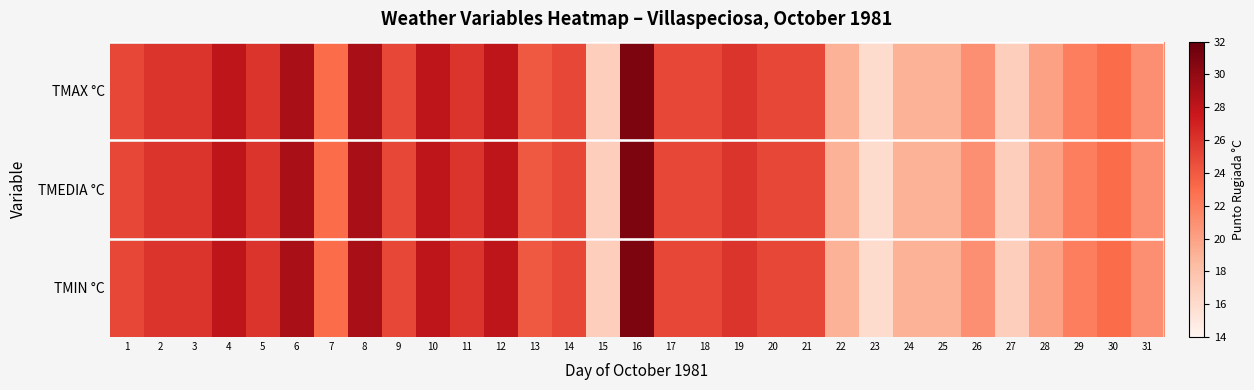

Reading left to right, list all the values displayed in this chart.

TMAX °C: 1=25	2=26	3=26	4=28	5=26	6=29	7=23	8=29	9=25	10=28	11=26	12=28	13=24	14=25	15=17	16=31	17=25	18=25	19=26	20=25	21=25	22=19	23=16	24=19	25=19	26=21	27=17	28=20	29=22	30=23	31=21
TMEDIA °C: 1=25	2=26	3=26	4=28	5=26	6=29	7=23	8=29	9=25	10=28	11=26	12=28	13=24	14=25	15=17	16=31	17=25	18=25	19=26	20=25	21=25	22=19	23=16	24=19	25=19	26=21	27=17	28=20	29=22	30=23	31=21
TMIN °C: 1=25	2=26	3=26	4=28	5=26	6=29	7=23	8=29	9=25	10=28	11=26	12=28	13=24	14=25	15=17	16=31	17=25	18=25	19=26	20=25	21=25	22=19	23=16	24=19	25=19	26=21	27=17	28=20	29=22	30=23	31=21